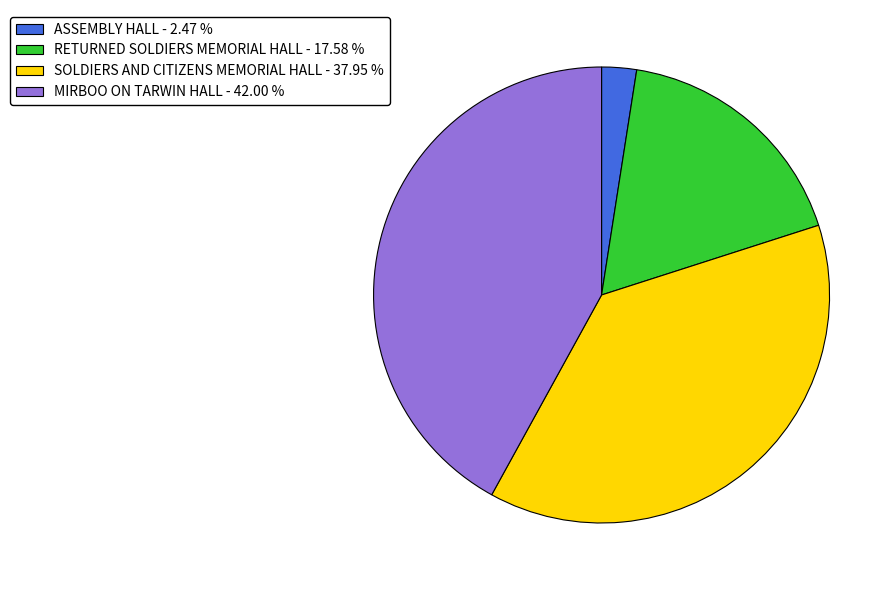

Count the number of slices in the pie.

4